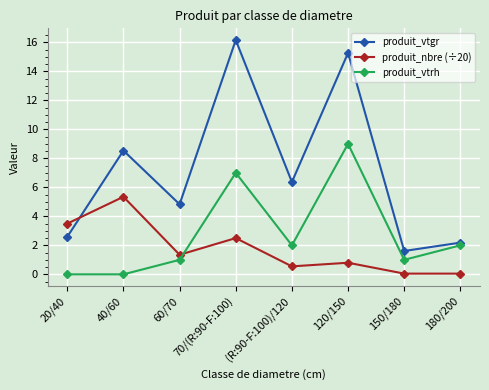

What is the difference between the second highest and second lowest values in the produit_vtrh series?

7.0